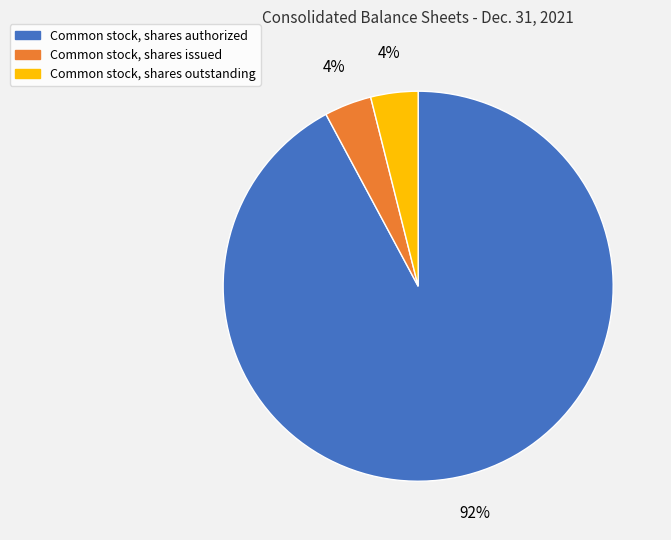

To the nearest percent, what percentage of the pie is Common stock, shares authorized?

92%